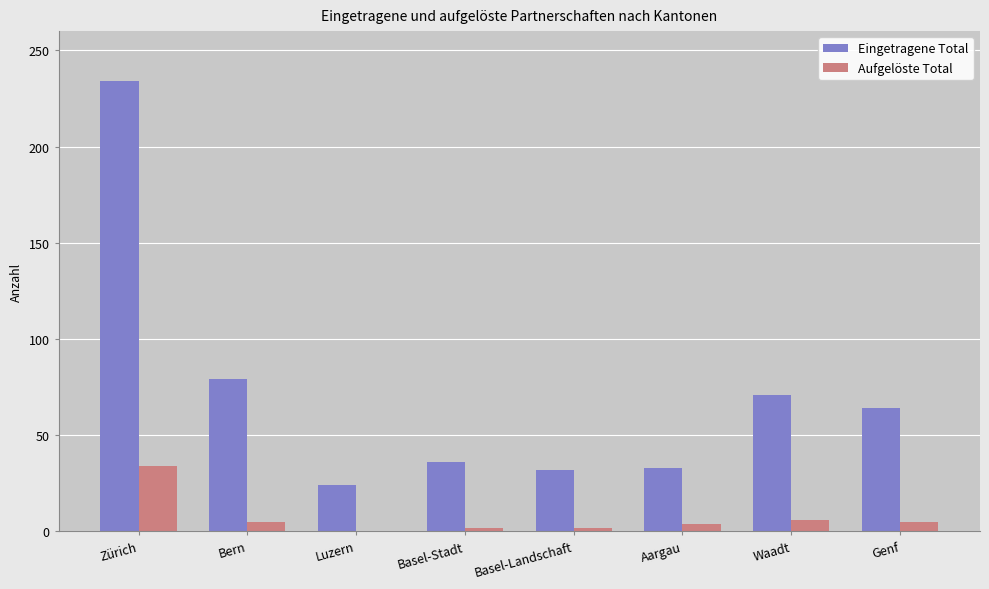

At which category is the sum across all series the highest?

Zürich